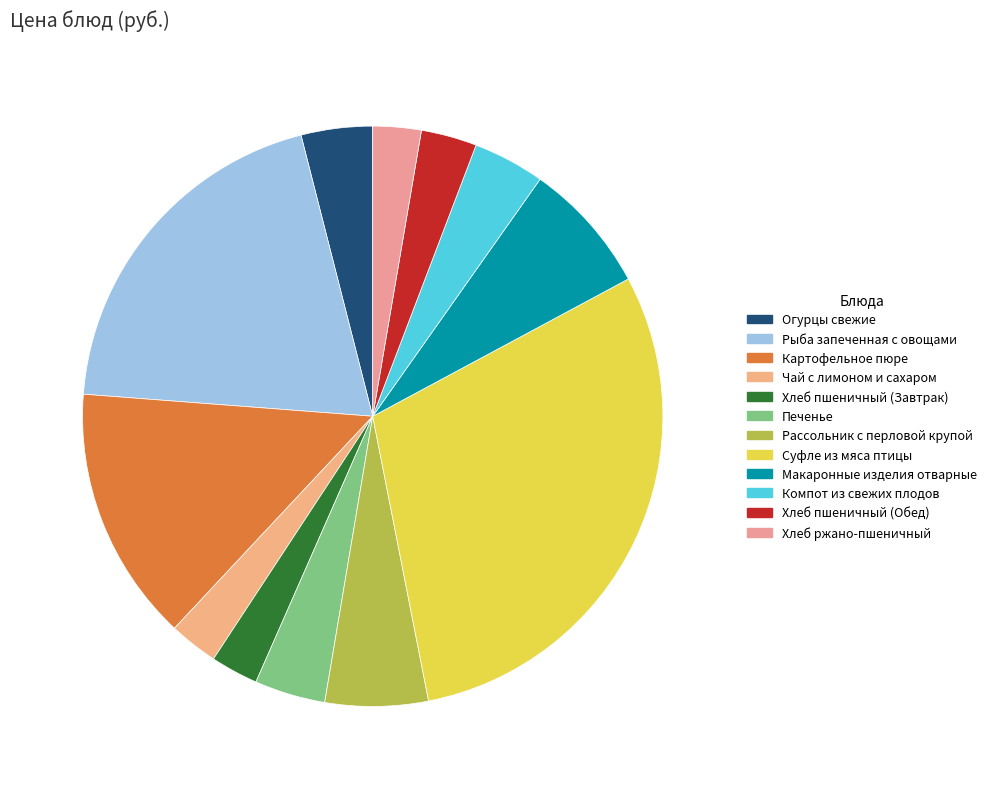

How many segments does this pie chart have?

12